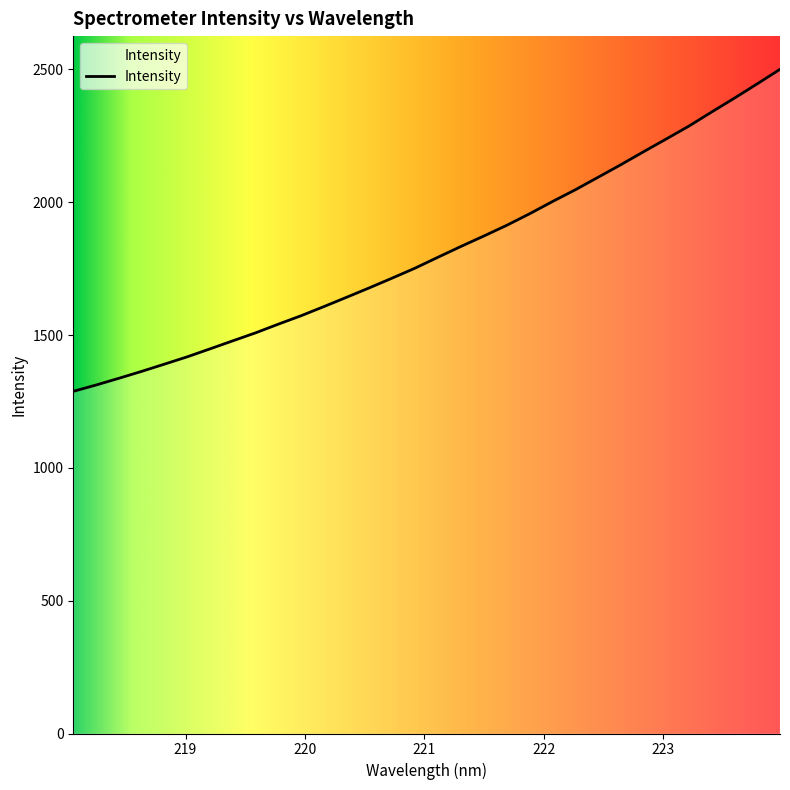

Reading left to right, transcribe all the data shown in this chart.

1288.1	1311.9	1337.2	1363.3	1390.6	1418.2	1448.2	1478.5	1508.6	1541.4	1573.2	1607.7	1642.9	1678.5	1715.1	1752.5	1793.4	1833.7	1872.8	1912.9	1956.2	2002.0	2046.2	2093.3	2140.6	2189.6	2237.8	2286.5	2339.6	2391.9	2445.6	2500.3